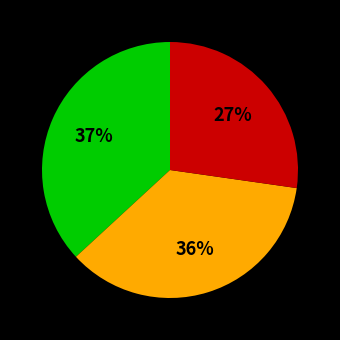

Does any single category account for the majority?

No